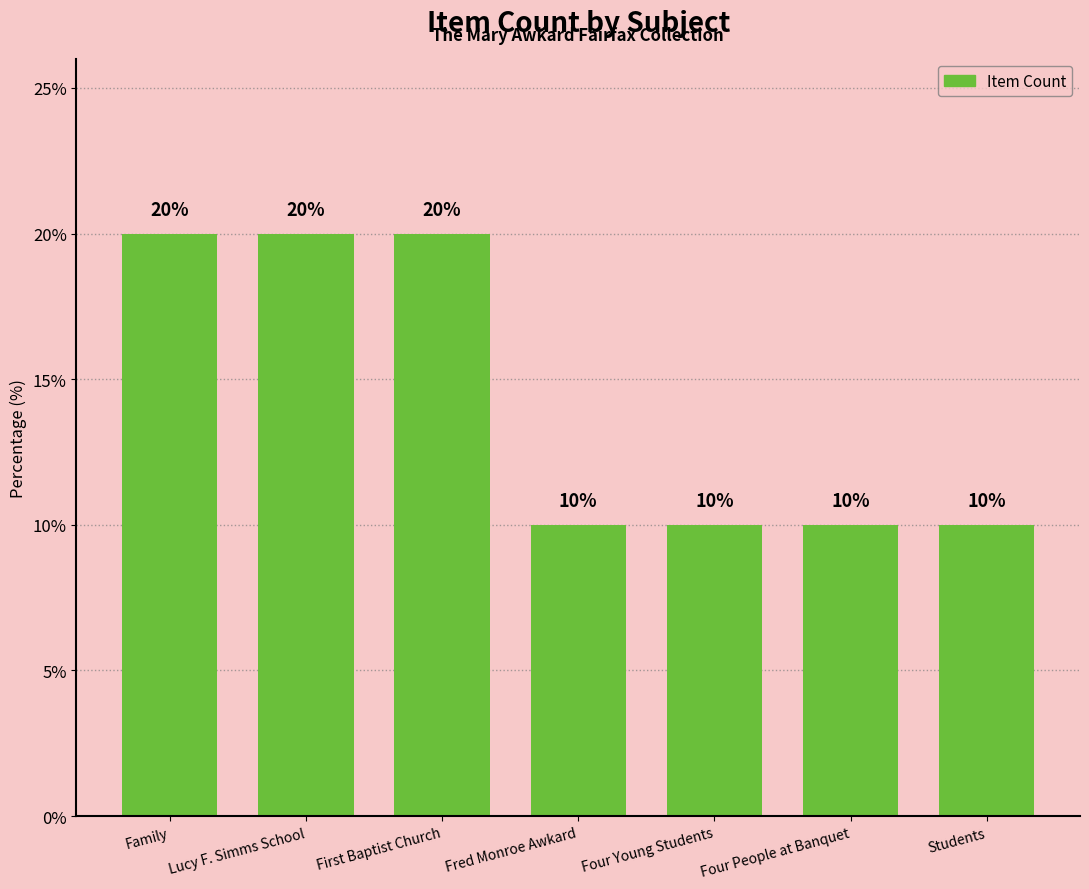

The value at Fred Monroe Awkard is 6. True or false?

False